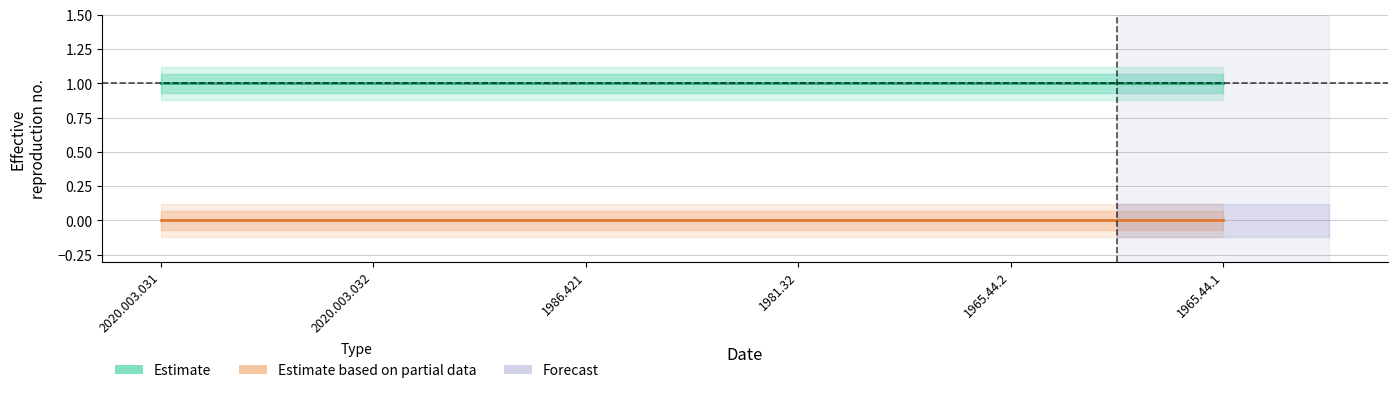

True or false: public and featured intersect in this chart.

False